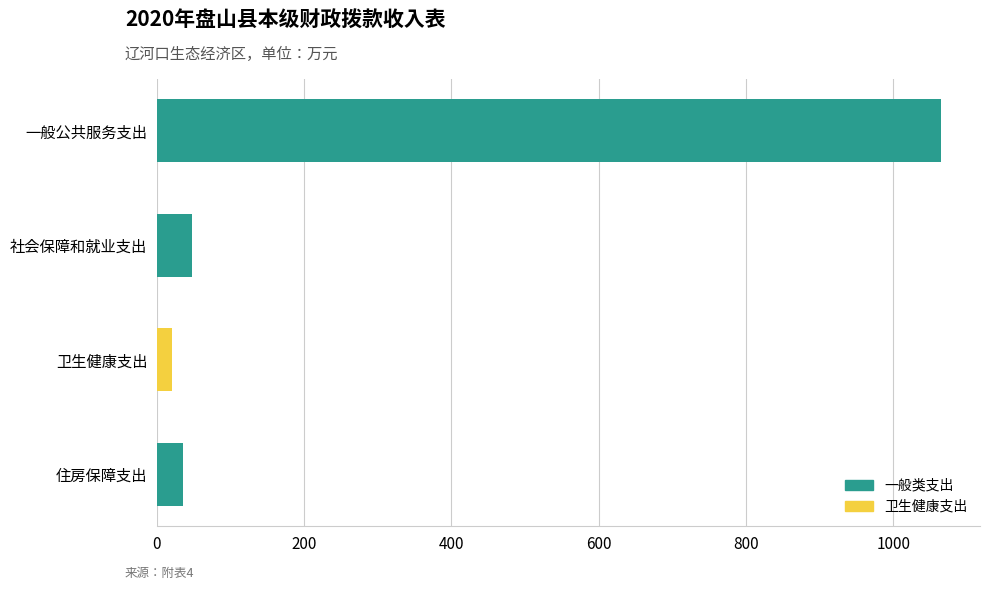

What is the approximate value at 一般公共服务支出?

1064.8